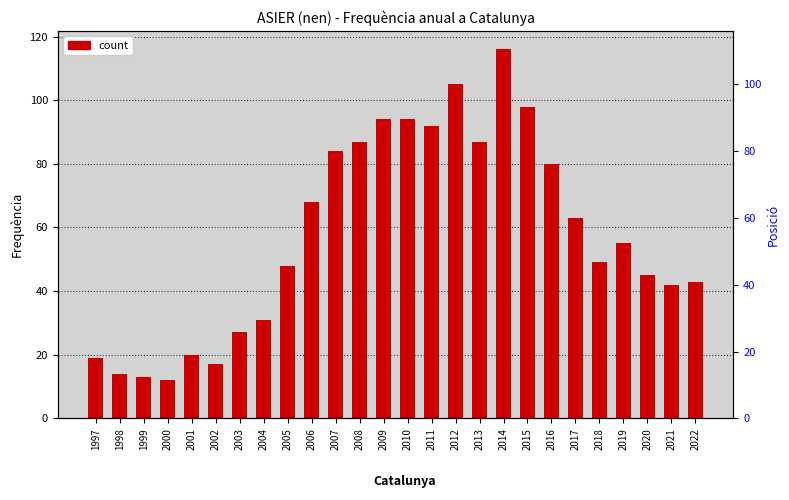

How many categories are shown in the chart?

26